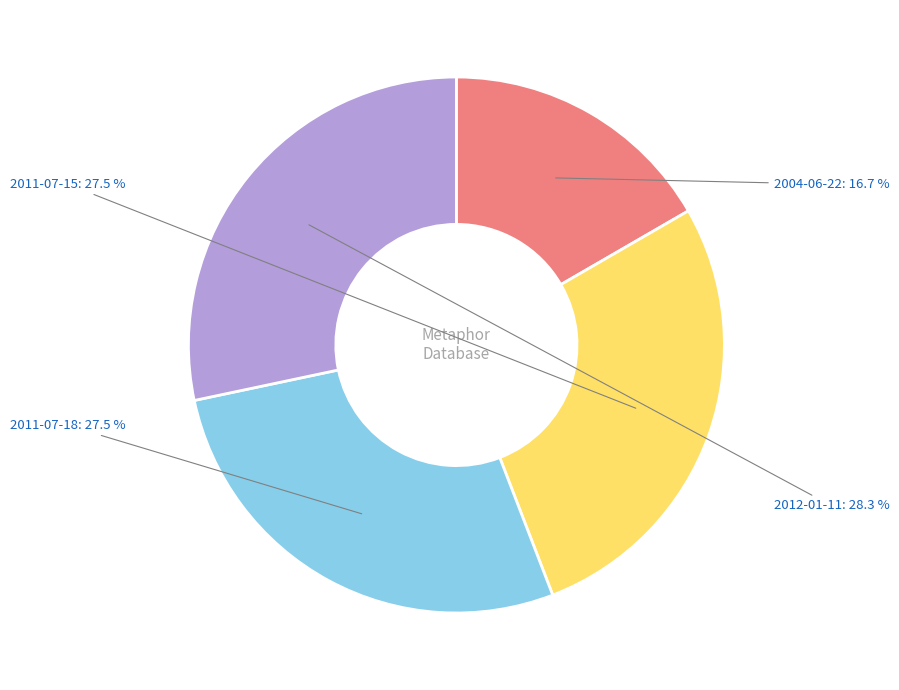

Count the number of slices in the pie.

4